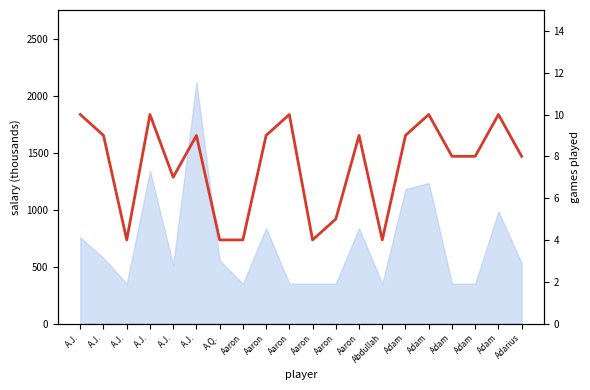

How many data points are above 9?

5